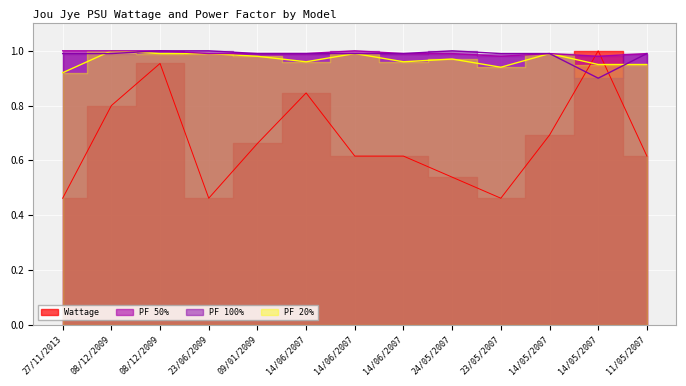

Which has a higher value, 14/06/2007 or 11/05/2007?

14/06/2007